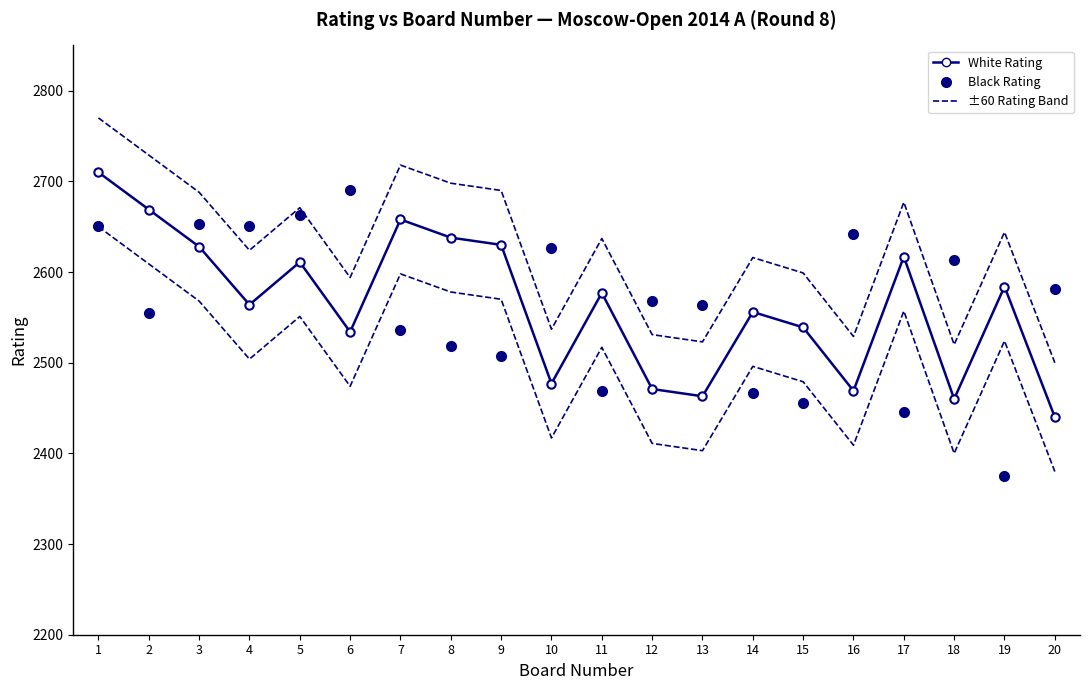

Reading left to right, list all the values displayed in this chart.

White Rating Upper: 2770	2729	2688	2624	2671	2594	2718	2698	2690	2537	2637	2531	2523	2616	2599	2529	2677	2520	2644	2500
White Rating: 2710	2669	2628	2564	2611	2534	2658	2638	2630	2477	2577	2471	2463	2556	2539	2469	2617	2460	2584	2440
White Rating Lower: 2650	2609	2568	2504	2551	2474	2598	2578	2570	2417	2517	2411	2403	2496	2479	2409	2557	2400	2524	2380
Black Rating: 2651	2555	2653	2651	2663	2690	2536	2518	2507	2627	2469	2568	2564	2467	2456	2642	2446	2613	2375	2581